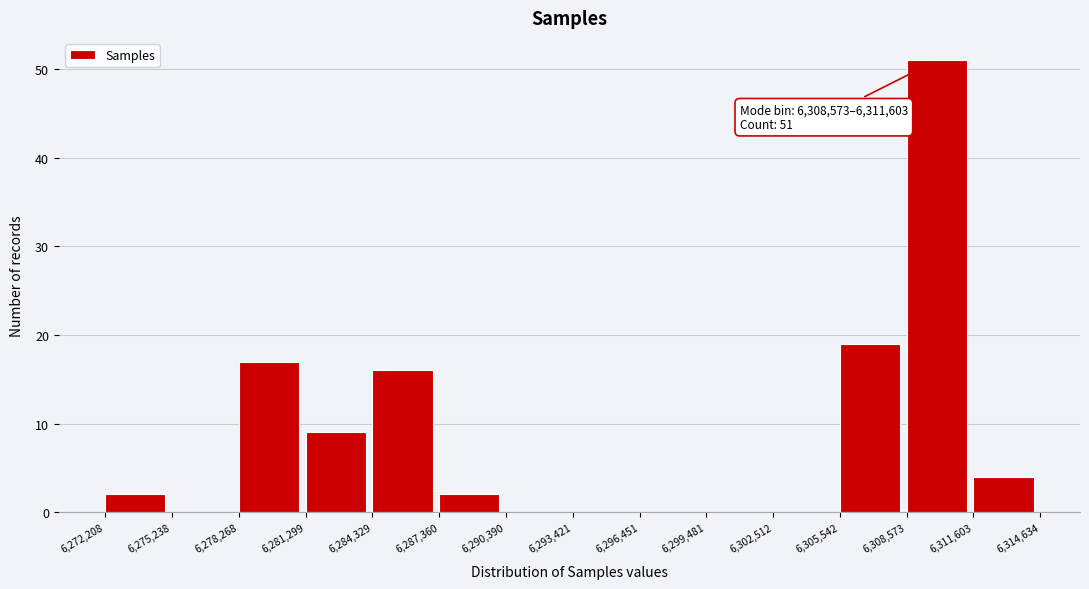

Which range on the x-axis has the tallest bar?

6,308,573 to 6,311,603